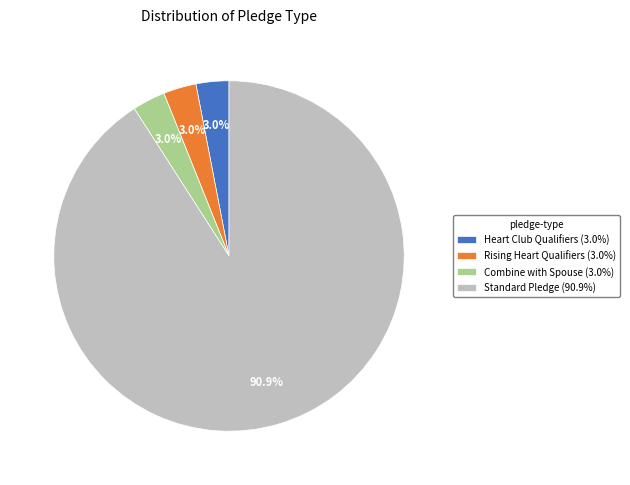

What is the largest slice in the pie chart?

Standard Pledge (90.9%)